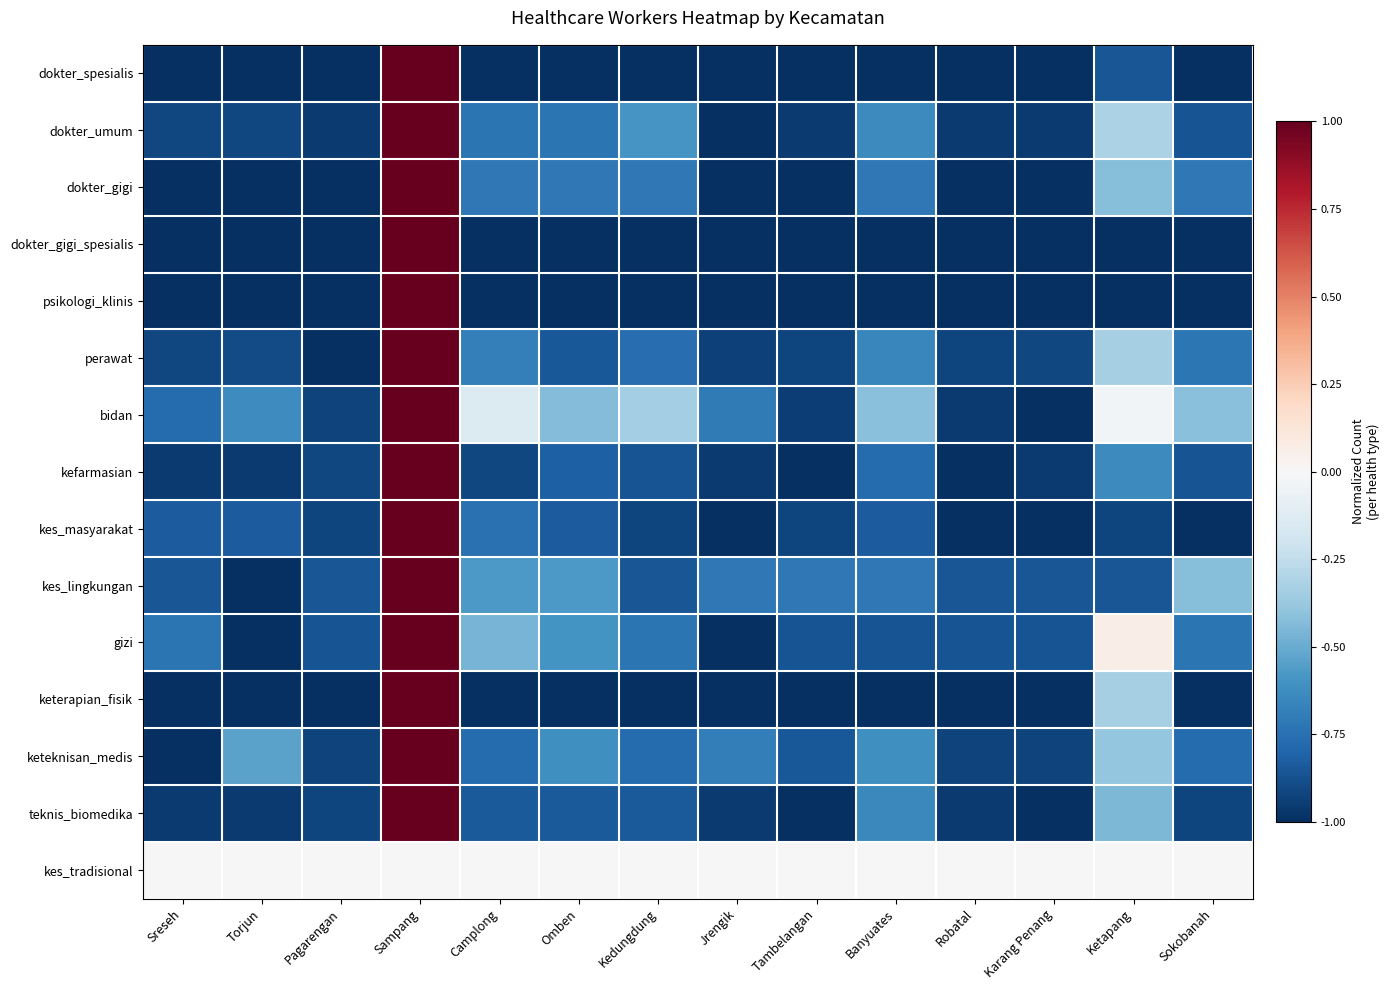

Rank the series at Sampang from highest to lowest value.

dokter_spesialis, dokter_umum, dokter_gigi, dokter_gigi_spesialis, psikologi_klinis, perawat, bidan, kefarmasian, kes_masyarakat, kes_lingkungan, gizi, keterapian_fisik, keteknisan_medis, teknis_biomedika, kes_tradisional